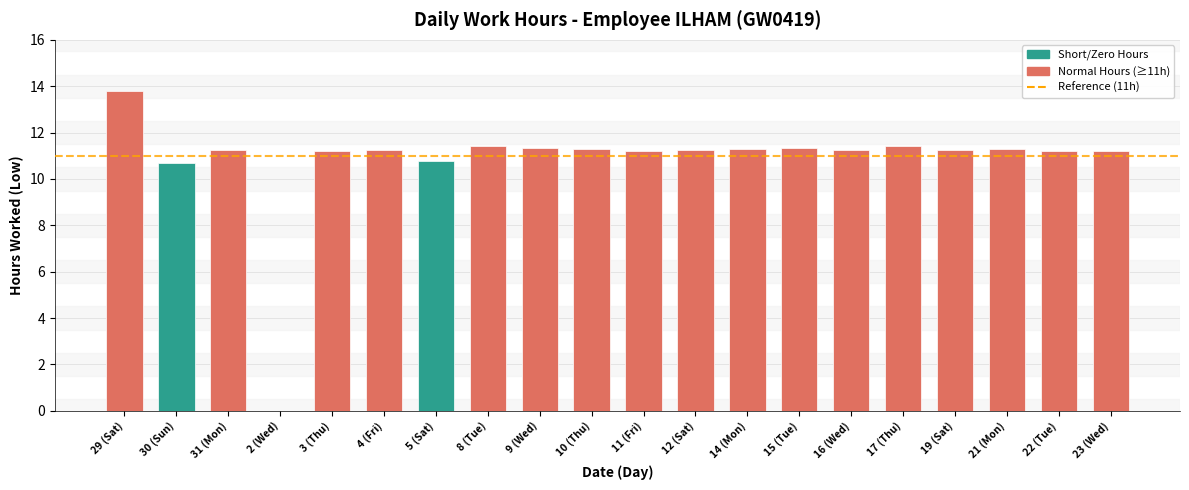

How many distinct data groups are displayed?

1